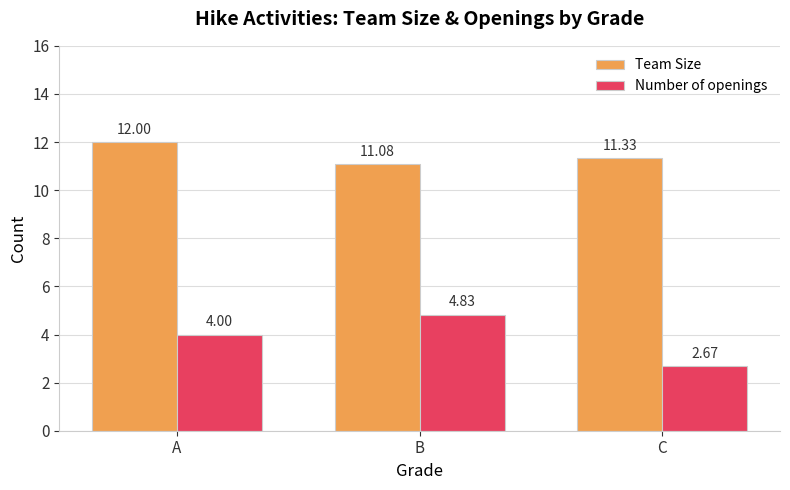

Are the bars grouped side by side (vs. stacked)?

Yes